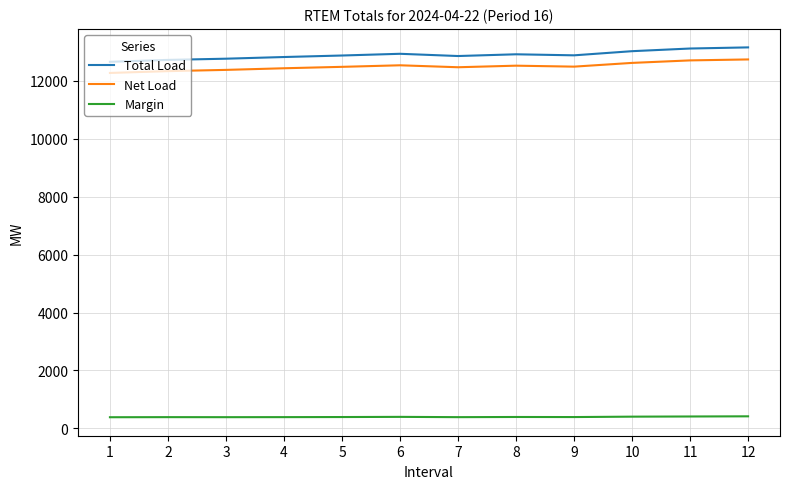

What is the difference between the Total Load values at 2 and 6?

210.9